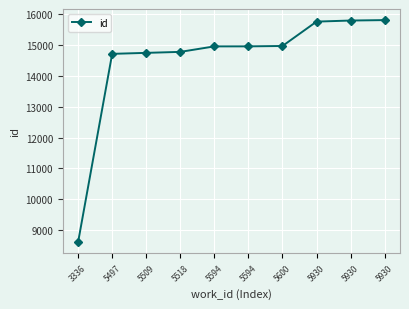

List the labels in order of value, smallest first.

3336, 5497, 5509, 5518, 5594, 5594, 5600, 5930, 5930, 5930